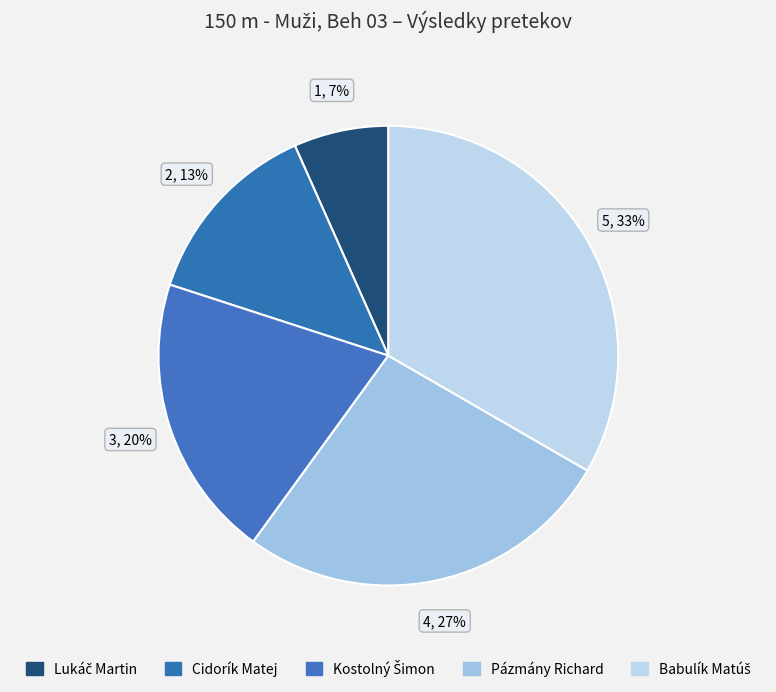

How many segments does this pie chart have?

5